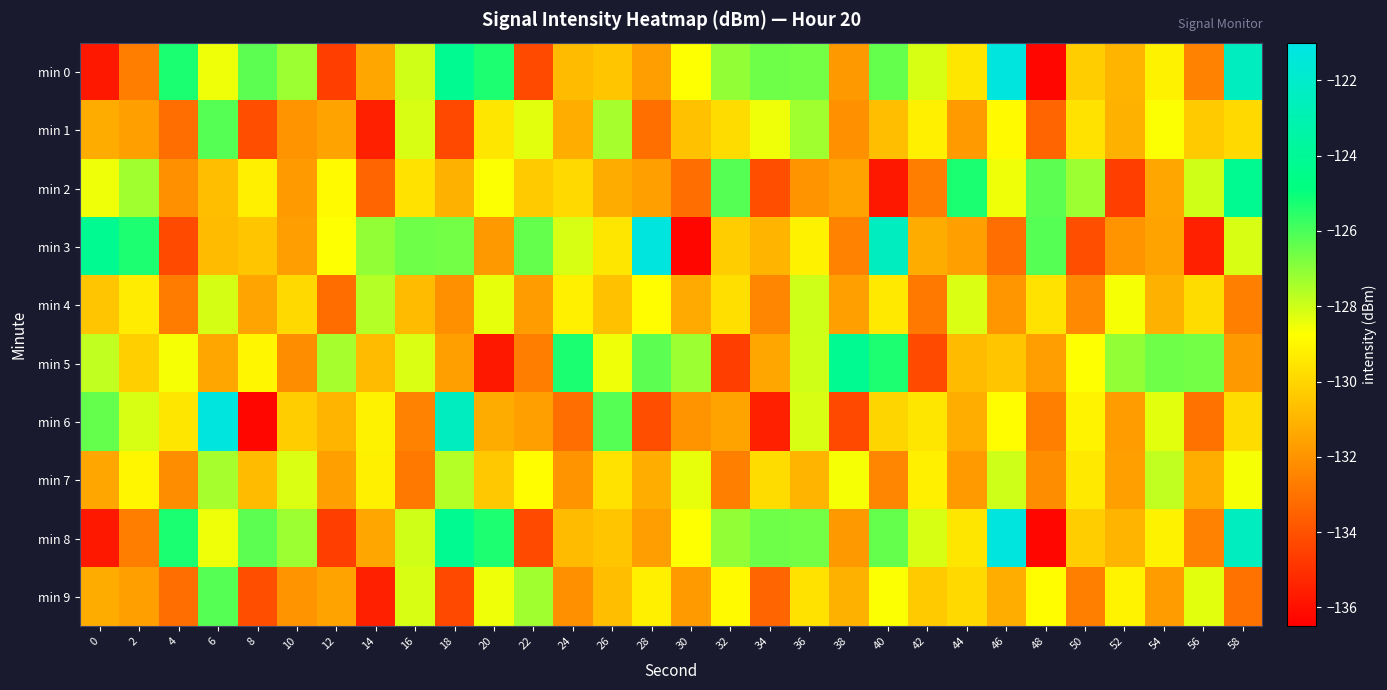

What is the total value across all series at 38?

-1309.4